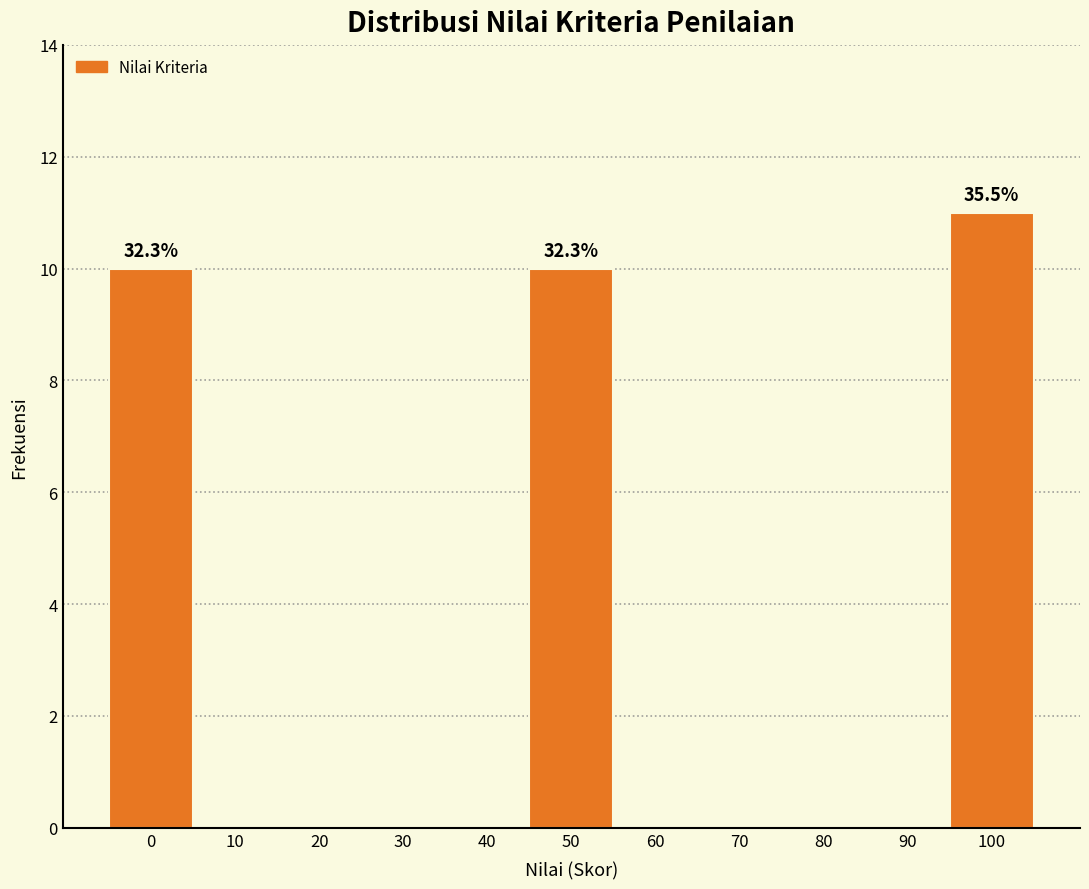

Reading right to left, extract all data points from this chart.

100=11	90=0	80=0	70=0	60=0	50=10	40=0	30=0	20=0	10=0	0=10